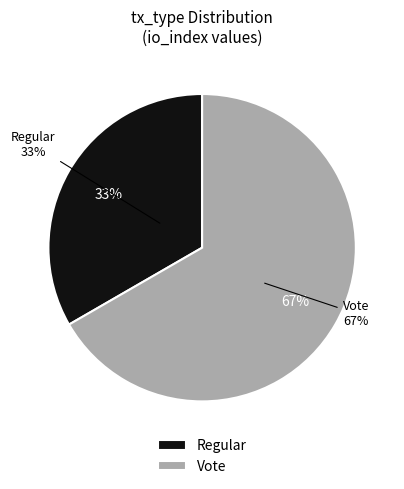

How many segments does this pie chart have?

2